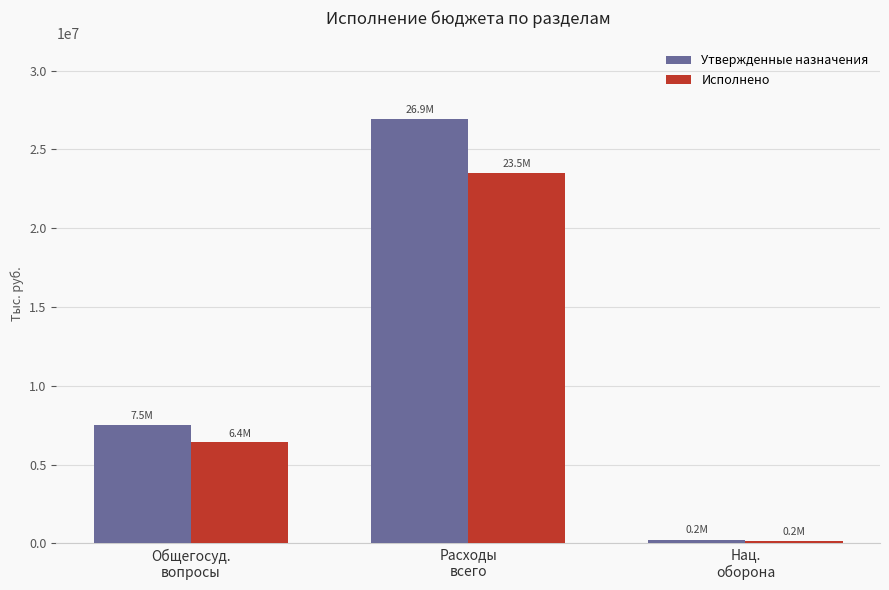

What is the sum of the Исполнено values at Расходы
всего and Нац.
оборона?

23682289.4